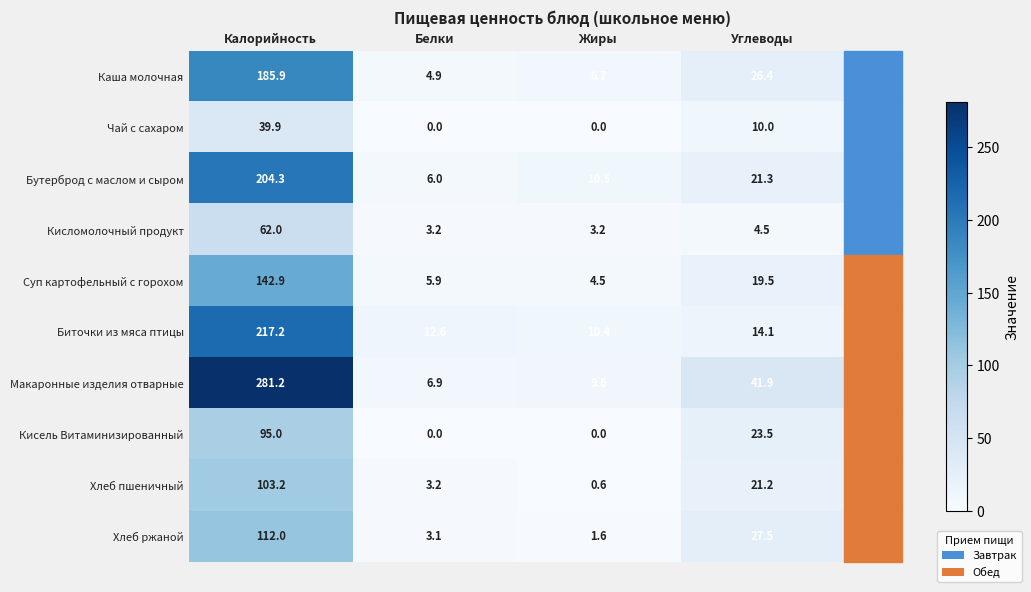

What is the spread (max minus min) of values at Углеводы?

37.4